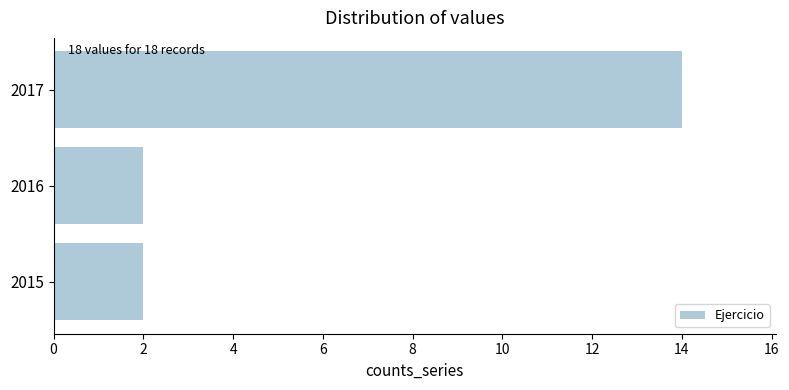

What is the change in value from 2016 to 2017?

+12